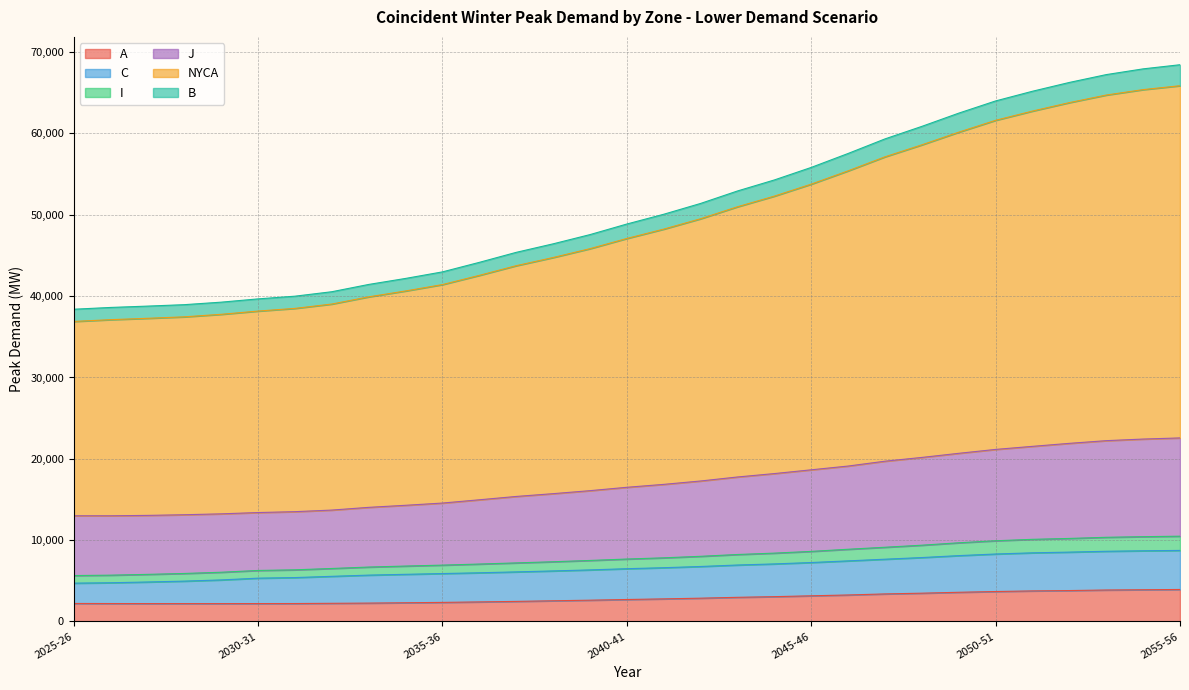

What is the maximum value for A?

3937